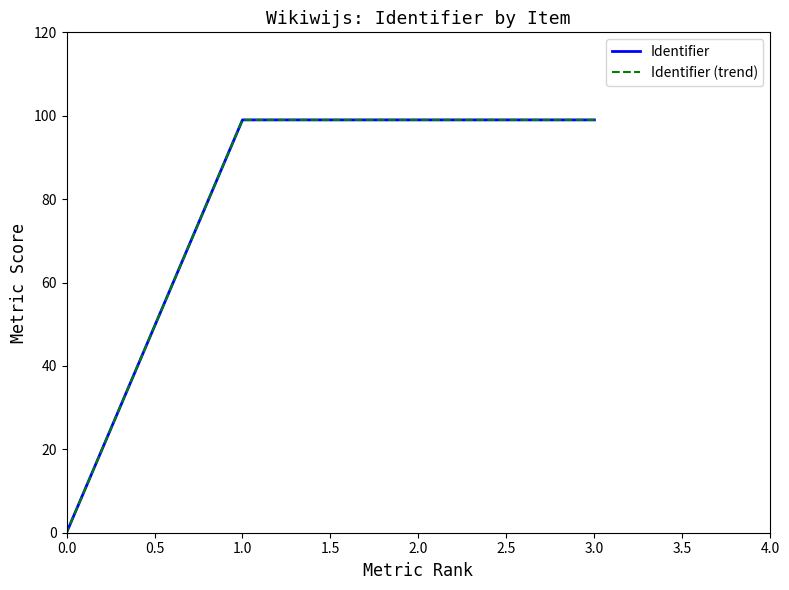

Is the value of Identifier at 0.0 greater than the value of Identifier (trend) at 0.0?

No